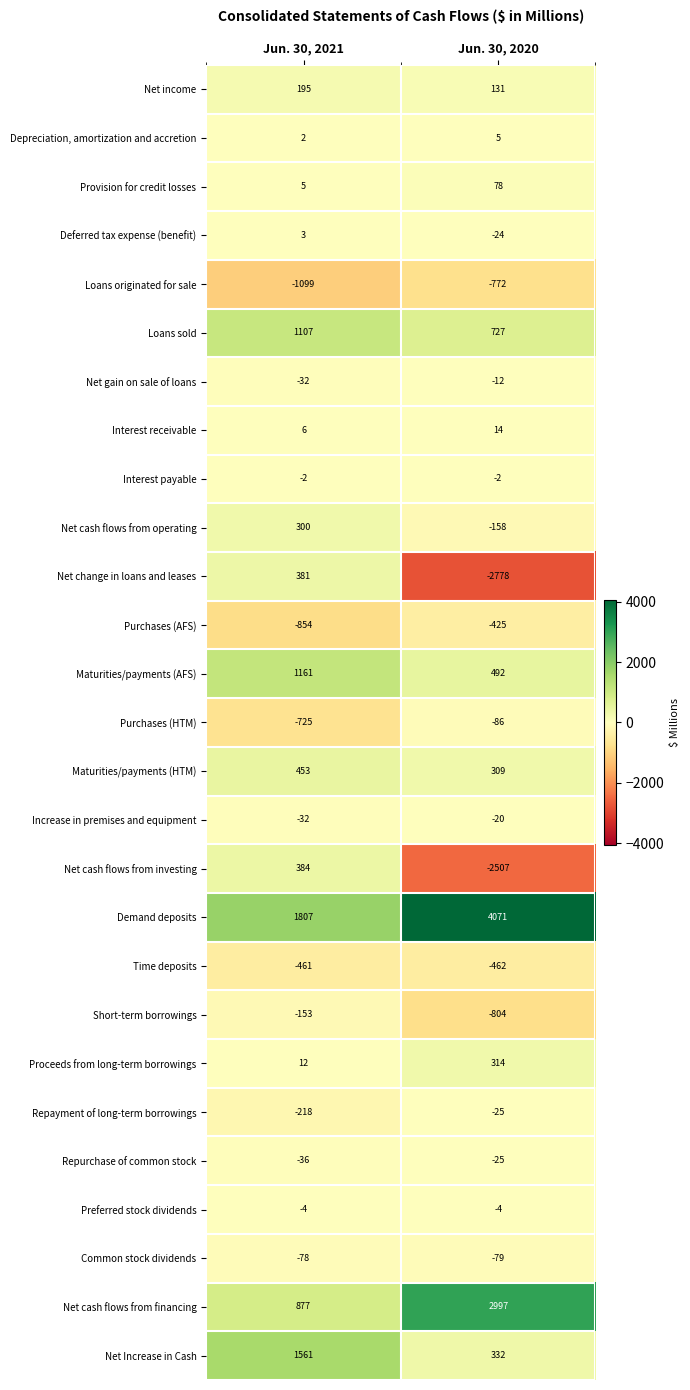

What is the difference between the highest and lowest values at Jun. 30, 2020?

6849